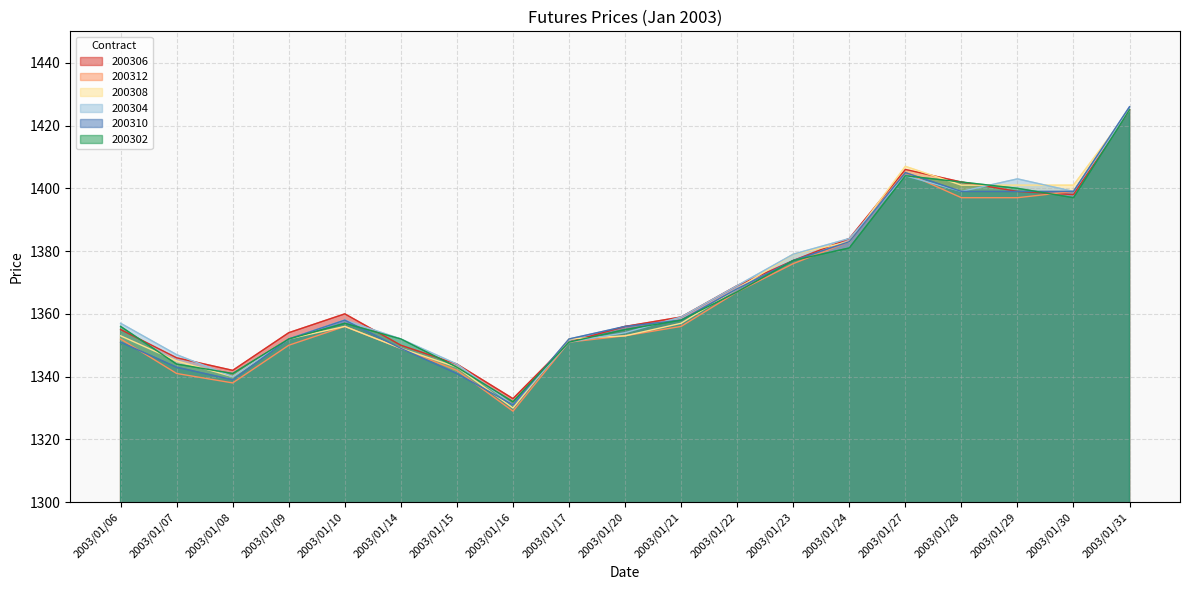

At how many categories does at least one series exceed 1416?

1